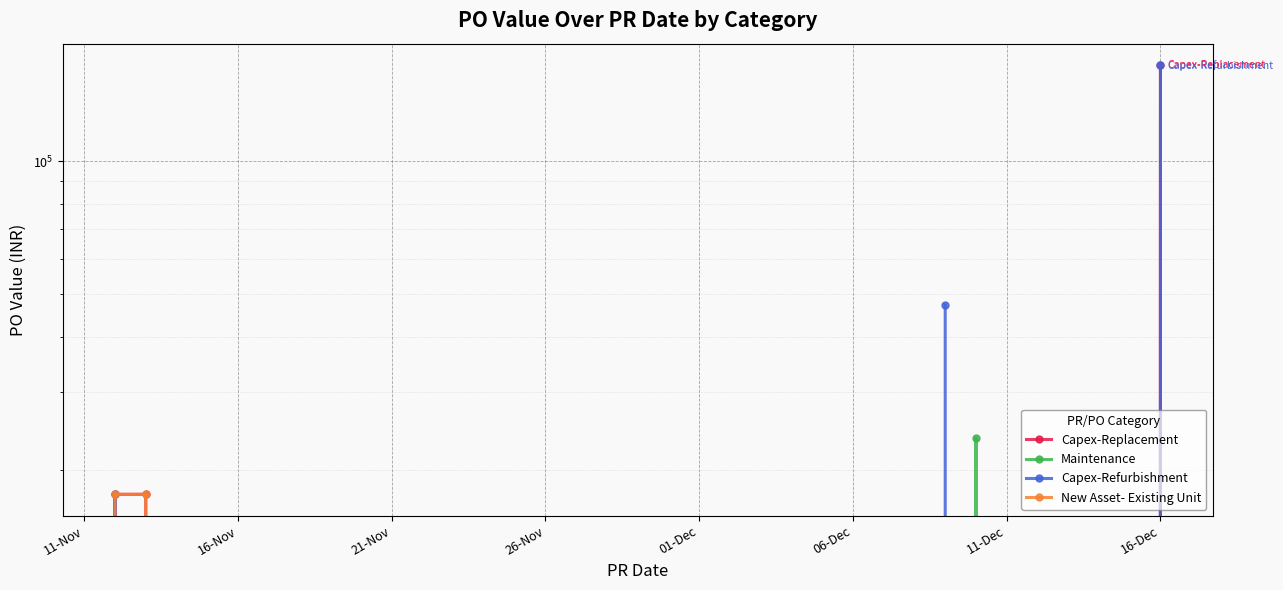

What are all the series names shown in the legend?

Capex-Replacement, Maintenance, Capex-Refurbishment, New Asset- Existing Unit